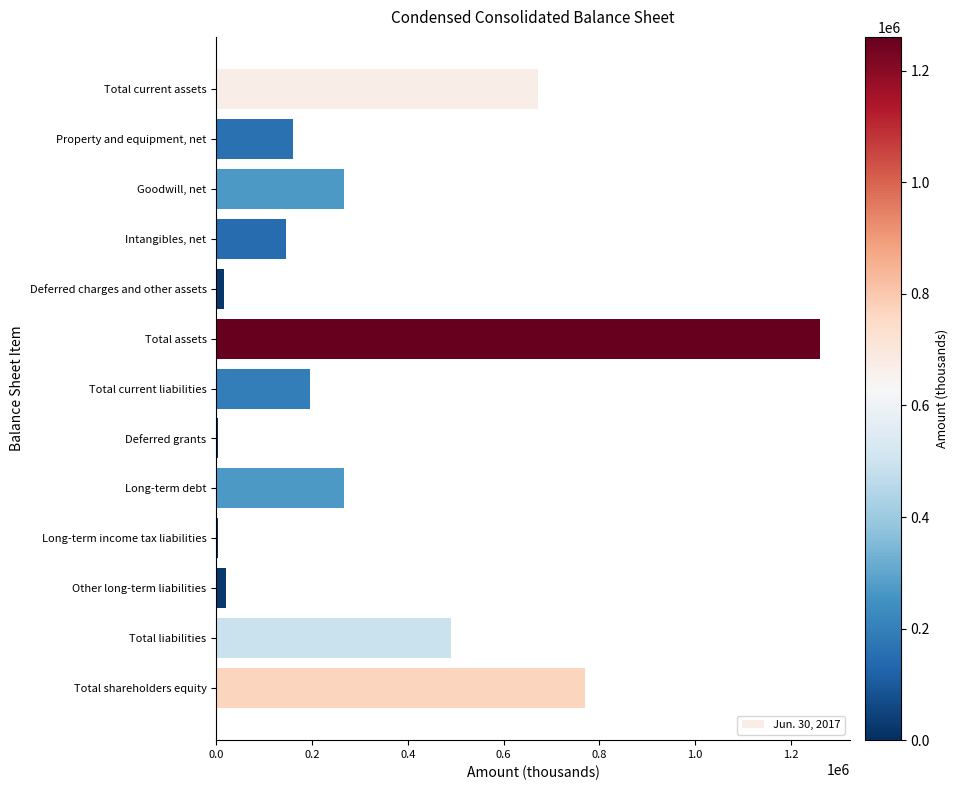

Is it true that the value at Property and equipment, net is 160104?

True